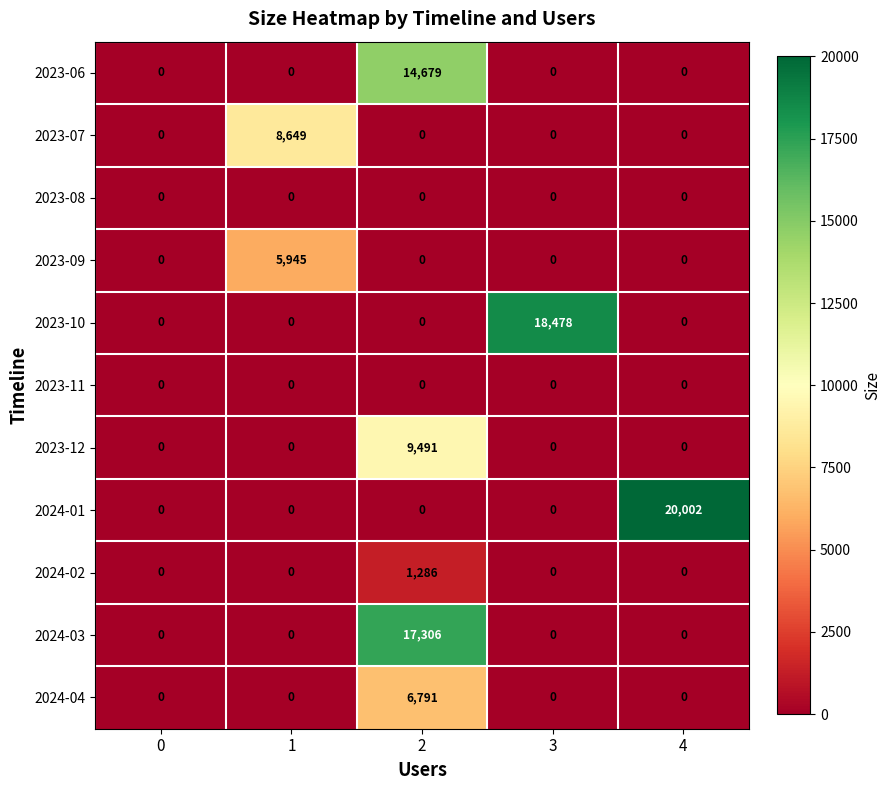

What is the difference between the highest and lowest values at 1?

8649